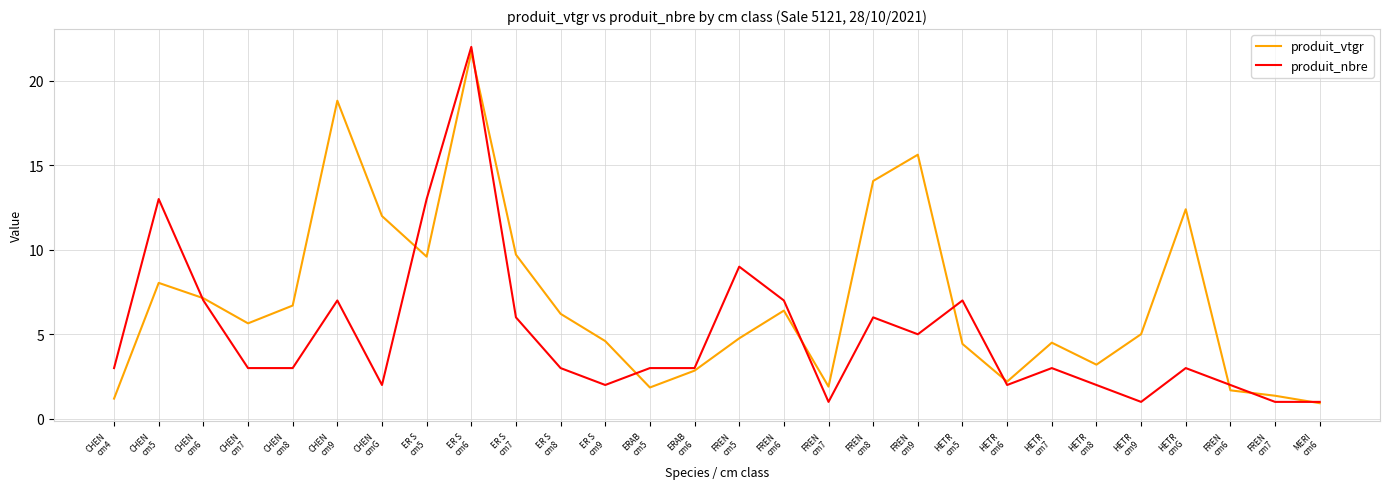

What are all the series names shown in the legend?

produit_vtgr, produit_nbre